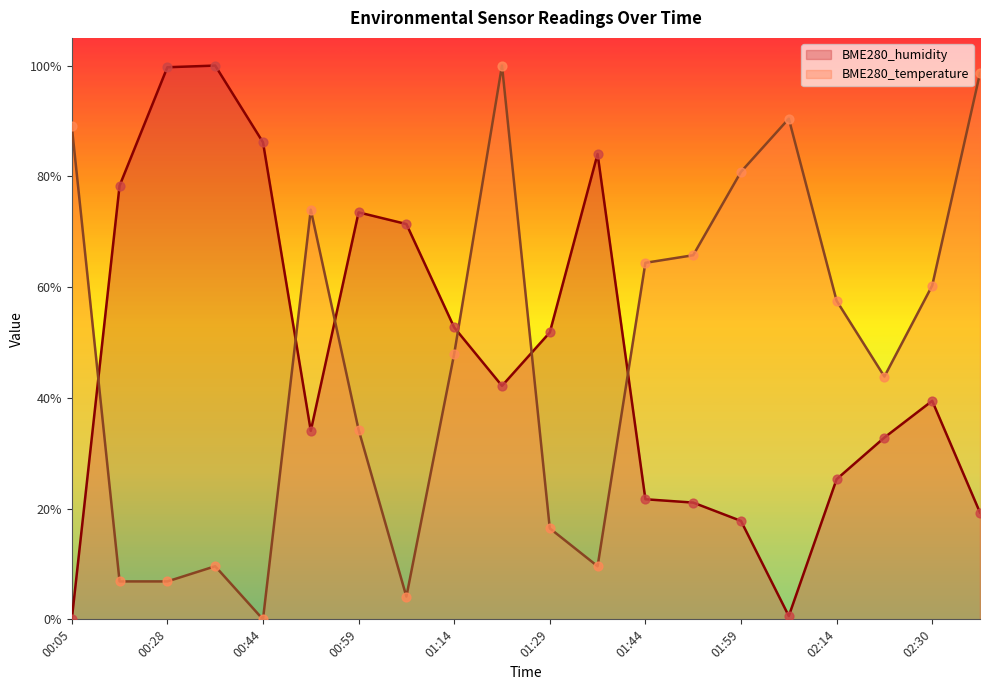

Which series contains the highest Y value?

BME280_humidity